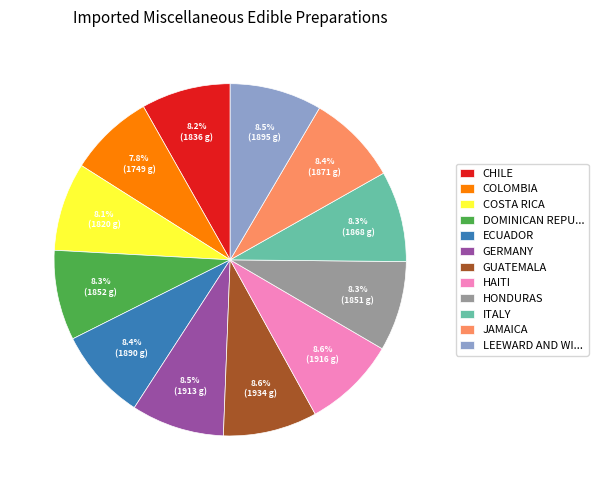

Do DOMINICAN REPU... and CHILE together represent more than half of the pie?

No